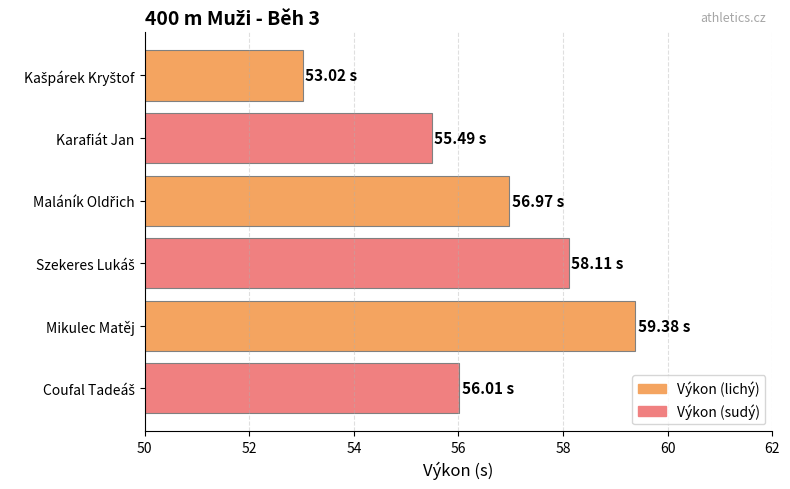

What is the greatest value displayed?

59.4